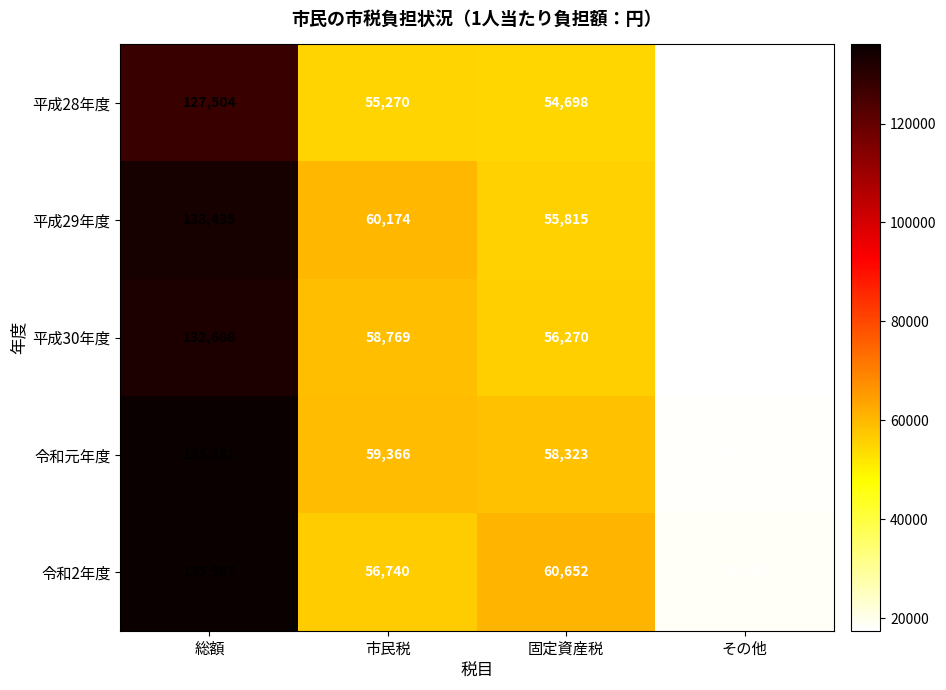

What is the minimum value shown in the chart?

17446